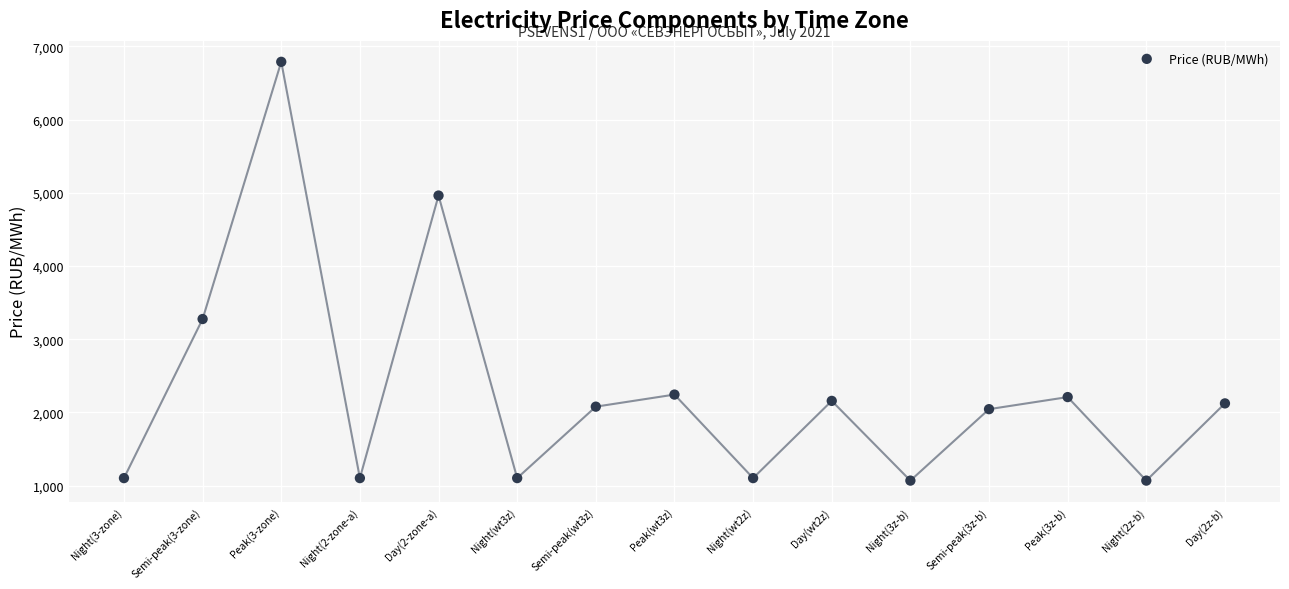

What Y value in the scatter plot is closest to 3927?

3274.9